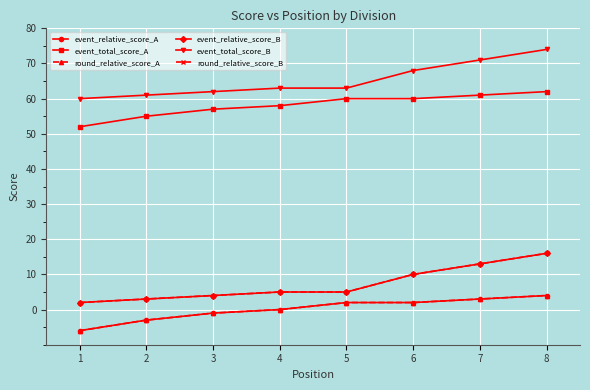

How many lines are shown in the chart?

6